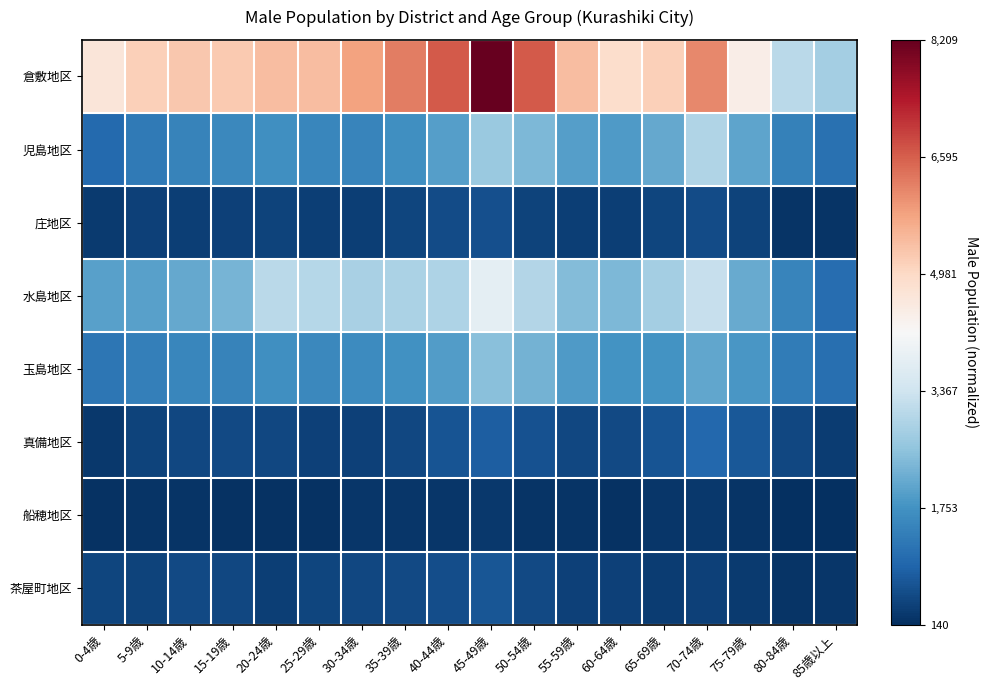

Reading left to right, transcribe all the data shown in this chart.

倉敷地区: 0-4歳=0.6	5-9歳=0.6	10-14歳=0.6	15-19歳=0.6	20-24歳=0.7	25-29歳=0.7	30-34歳=0.7	35-39歳=0.8	40-44歳=0.8	45-49歳=1.0	50-54歳=0.8	55-59歳=0.7	60-64歳=0.6	65-69歳=0.6	70-74歳=0.7	75-79歳=0.5	80-84歳=0.4	85歳以上=0.3
児島地区: 0-4歳=0.1	5-9歳=0.1	10-14歳=0.2	15-19歳=0.2	20-24歳=0.2	25-29歳=0.2	30-34歳=0.2	35-39歳=0.2	40-44歳=0.2	45-49歳=0.3	50-54歳=0.3	55-59歳=0.2	60-64歳=0.2	65-69歳=0.2	70-74歳=0.4	75-79歳=0.2	80-84歳=0.2	85歳以上=0.1
庄地区: 0-4歳=0.0	5-9歳=0.0	10-14歳=0.0	15-19歳=0.0	20-24歳=0.0	25-29歳=0.0	30-34歳=0.0	35-39歳=0.0	40-44歳=0.1	45-49歳=0.1	50-54歳=0.0	55-59歳=0.0	60-64歳=0.0	65-69歳=0.0	70-74歳=0.1	75-79歳=0.0	80-84歳=0.0	85歳以上=0.0
水島地区: 0-4歳=0.2	5-9歳=0.2	10-14歳=0.2	15-19歳=0.3	20-24歳=0.4	25-29歳=0.4	30-34歳=0.3	35-39歳=0.3	40-44歳=0.3	45-49歳=0.4	50-54歳=0.4	55-59歳=0.3	60-64歳=0.3	65-69歳=0.3	70-74歳=0.4	75-79歳=0.2	80-84歳=0.2	85歳以上=0.1
玉島地区: 0-4歳=0.1	5-9歳=0.2	10-14歳=0.2	15-19歳=0.2	20-24歳=0.2	25-29歳=0.2	30-34歳=0.2	35-39歳=0.2	40-44歳=0.2	45-49歳=0.3	50-54歳=0.3	55-59歳=0.2	60-64歳=0.2	65-69歳=0.2	70-74歳=0.2	75-79歳=0.2	80-84歳=0.1	85歳以上=0.1
真備地区: 0-4歳=0.0	5-9歳=0.0	10-14歳=0.0	15-19歳=0.0	20-24歳=0.0	25-29歳=0.0	30-34歳=0.0	35-39歳=0.0	40-44歳=0.1	45-49歳=0.1	50-54歳=0.1	55-59歳=0.0	60-64歳=0.1	65-69歳=0.1	70-74歳=0.1	75-79歳=0.1	80-84歳=0.0	85歳以上=0.0
船穂地区: 0-4歳=0.0	5-9歳=0.0	10-14歳=0.0	15-19歳=0.0	20-24歳=0.0	25-29歳=0.0	30-34歳=0.0	35-39歳=0.0	40-44歳=0.0	45-49歳=0.0	50-54歳=0.0	55-59歳=0.0	60-64歳=0.0	65-69歳=0.0	70-74歳=0.0	75-79歳=0.0	80-84歳=0.0	85歳以上=0.0
茶屋町地区: 0-4歳=0.0	5-9歳=0.0	10-14歳=0.0	15-19歳=0.0	20-24歳=0.0	25-29歳=0.0	30-34歳=0.0	35-39歳=0.0	40-44歳=0.1	45-49歳=0.1	50-54歳=0.0	55-59歳=0.0	60-64歳=0.0	65-69歳=0.0	70-74歳=0.0	75-79歳=0.0	80-84歳=0.0	85歳以上=0.0